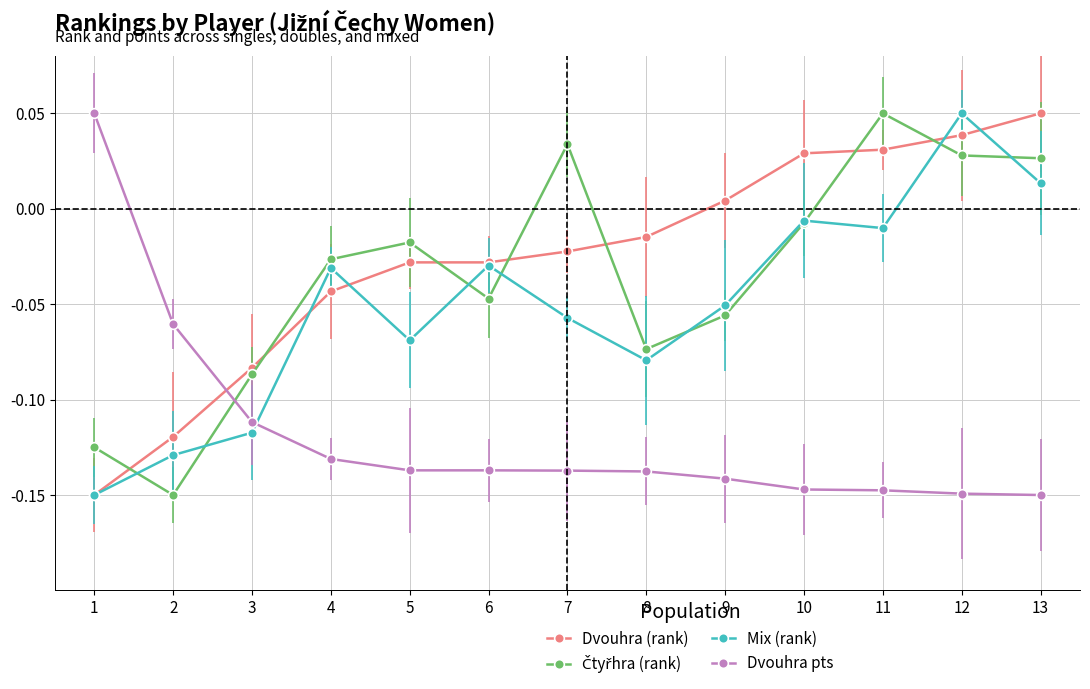

How many intersections are there between Mix (rank) and Dvouhra pts?

1